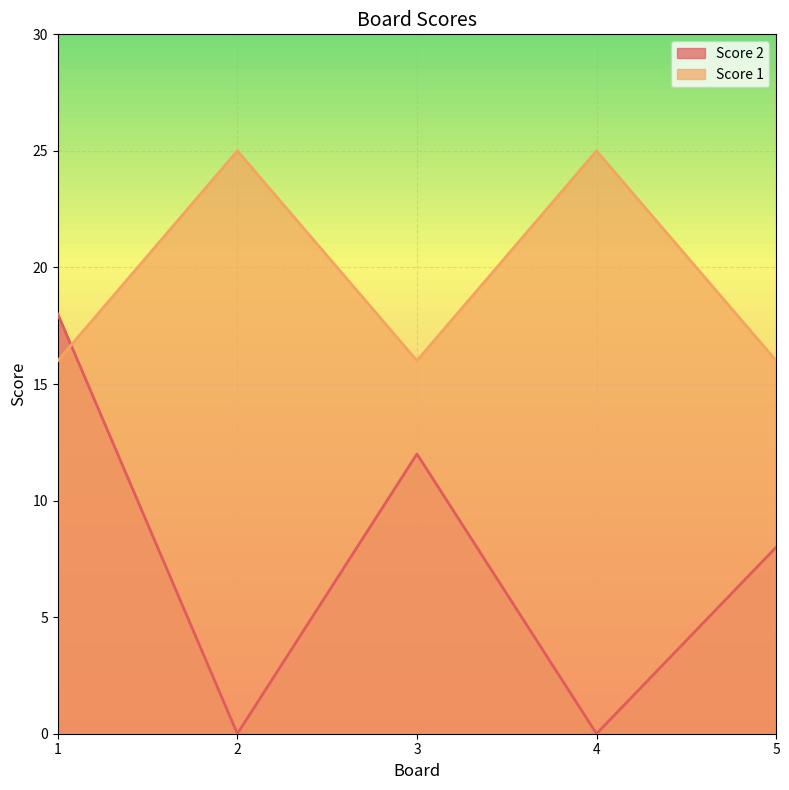

At which category does the chart reach its peak across all series?

2